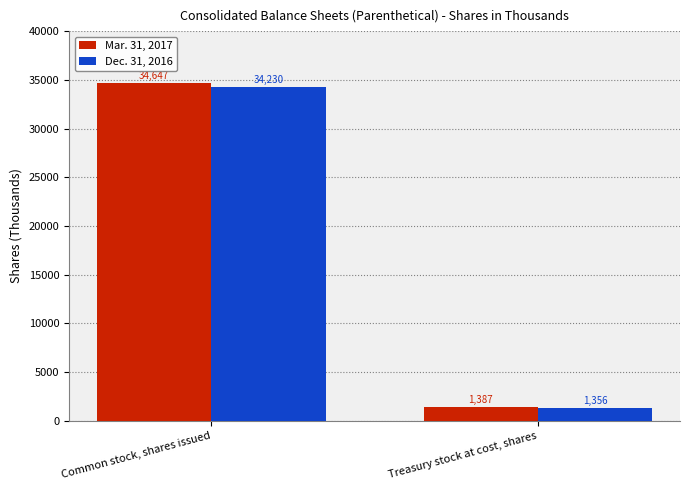

Reading left to right, what are all the values shown in this chart?

Mar. 31, 2017: Common stock, shares issued=34647	Treasury stock at cost, shares=1387
Dec. 31, 2016: Common stock, shares issued=34230	Treasury stock at cost, shares=1356